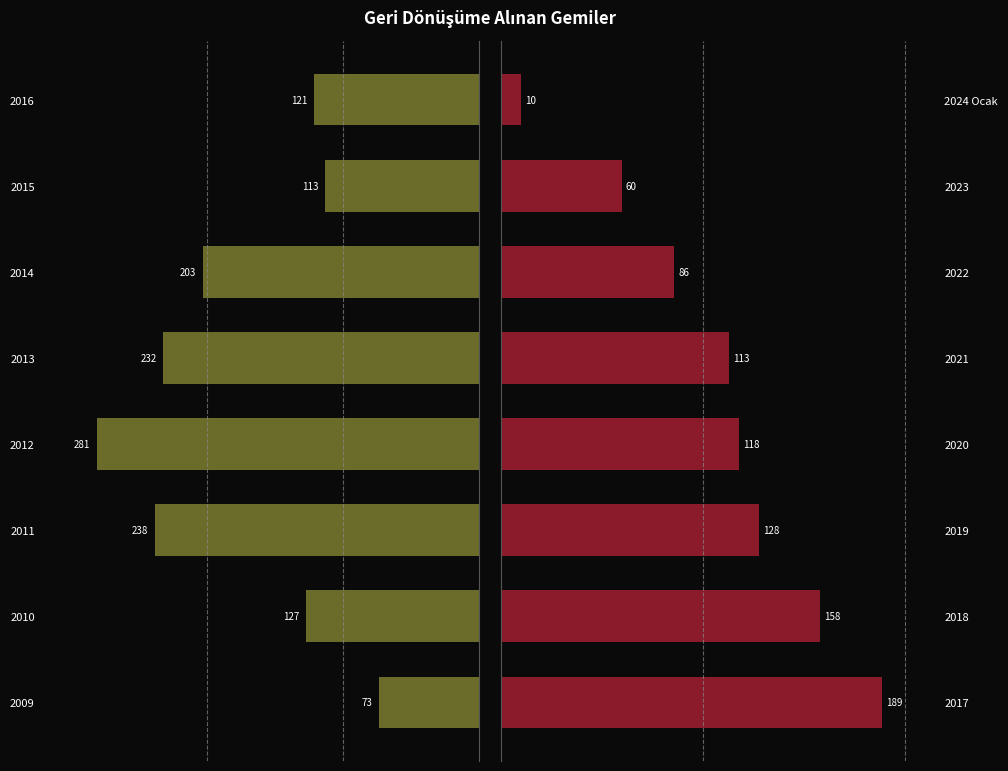

The value at 2017 is 189. True or false?

True